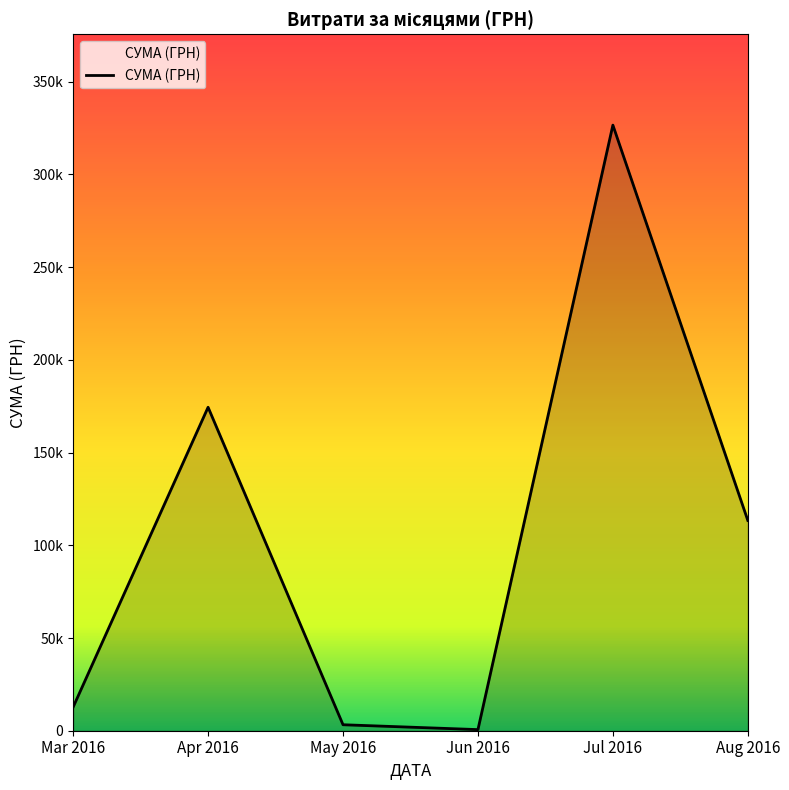

Does the chart have visible grid lines?

No